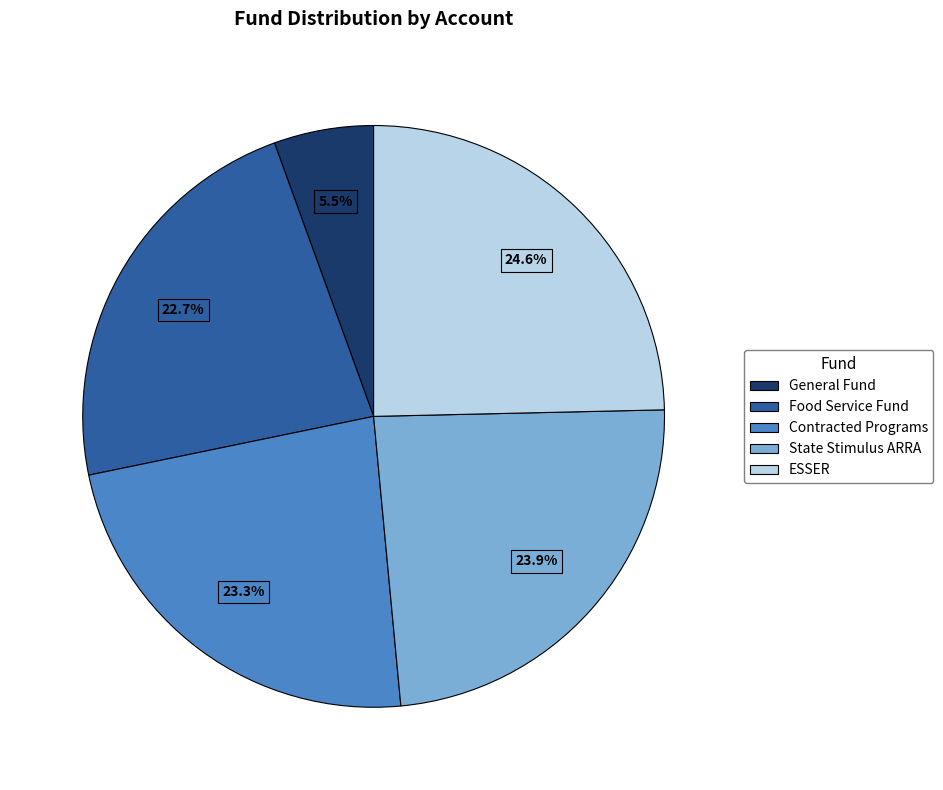

True or false: Contracted Programs accounts for 33% of the total.

False